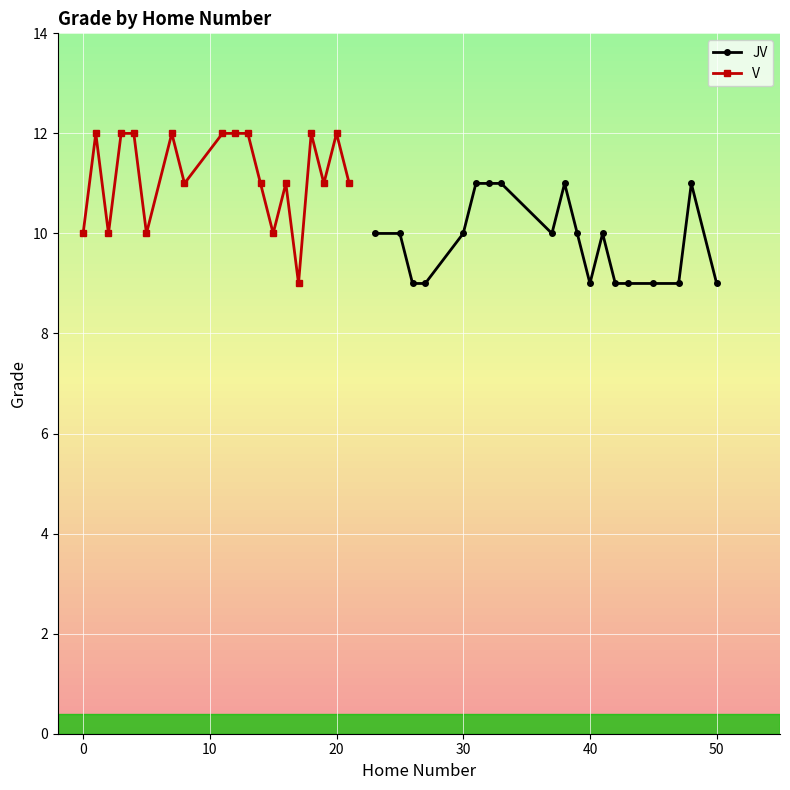

Reading left to right, transcribe all the data shown in this chart.

JV: 10	10	9	9	10	11	11	11	10	11	10	9	10	9	9	9	9	11	9
V: 10	12	10	12	12	10	12	11	12	12	12	11	10	11	9	12	11	12	11